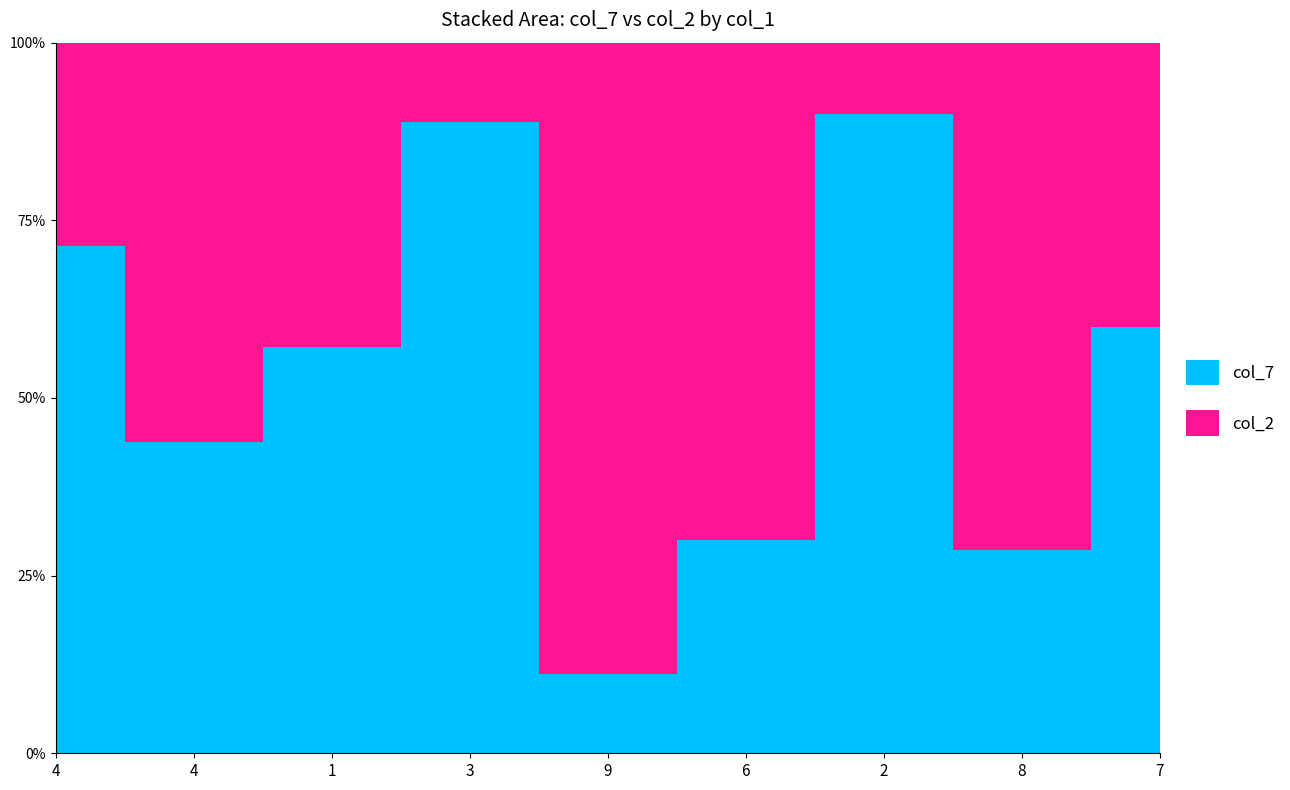

Reading left to right, transcribe all the data shown in this chart.

col_7: 4=5	4=7	1=4	3=8	9=1	6=3	2=9	8=2	7=6
col_2: 4=2	4=9	1=3	3=1	9=8	6=7	2=1	8=5	7=4